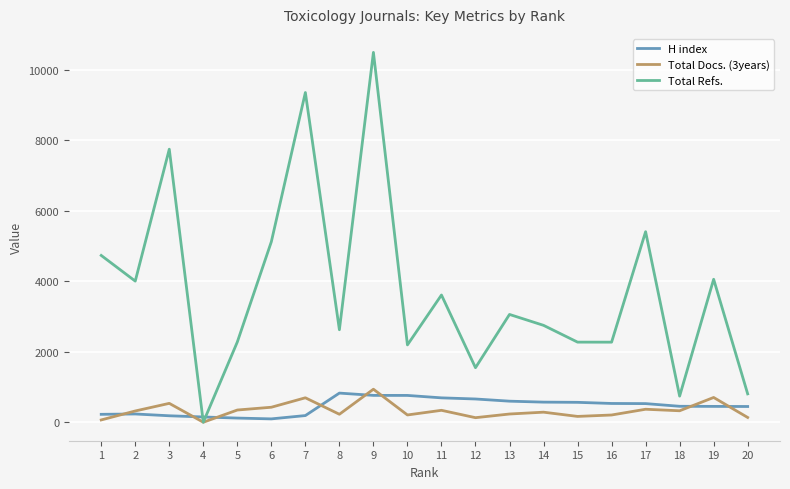

At how many categories does at least one series exceed 7924?

2